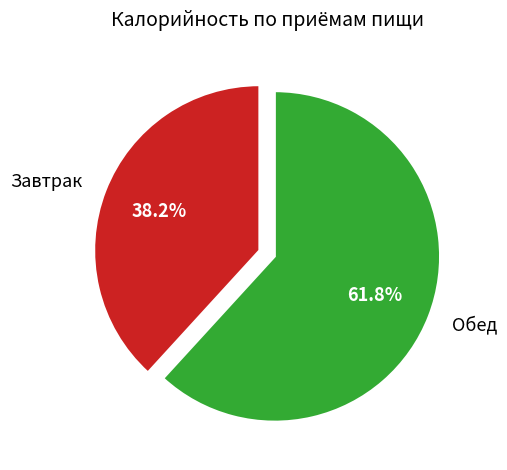

How many segments does this pie chart have?

2